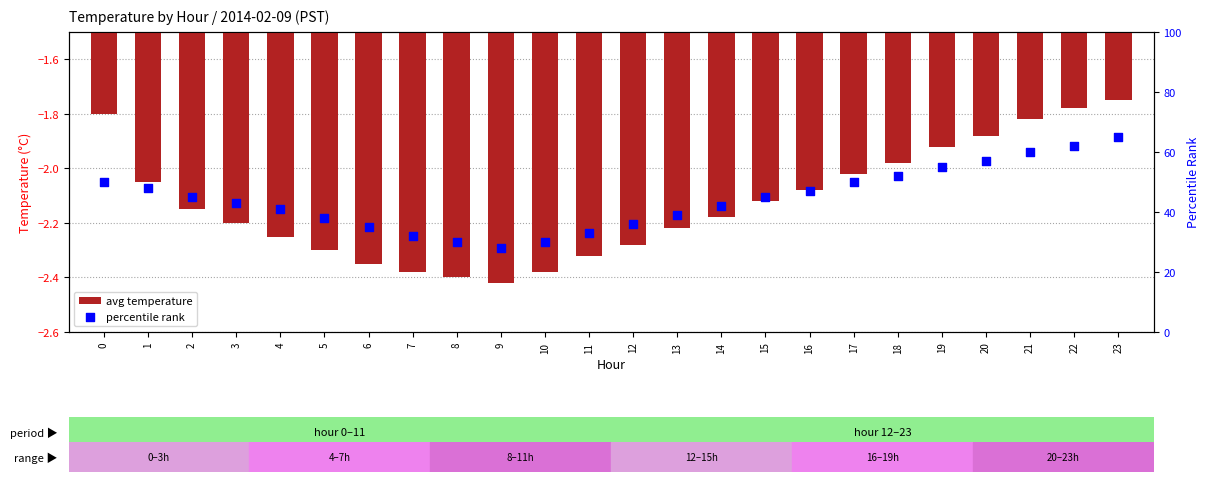

What are all the series names shown in the legend?

avg temperature, percentile rank